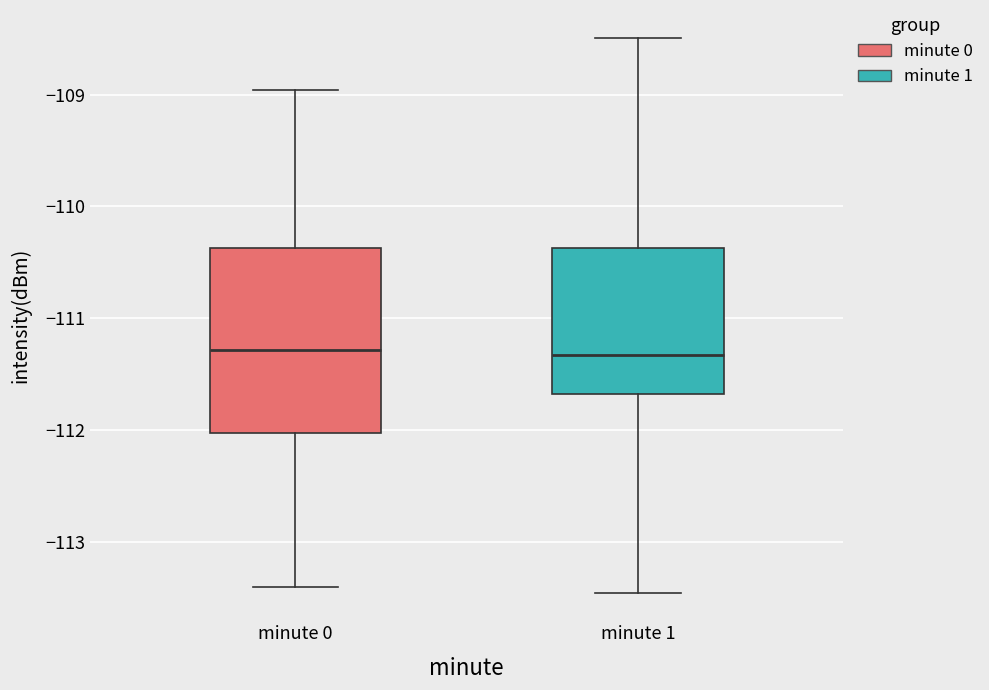

Reading left to right, read every box against the y-axis: the position of its median line, the range the box covers, and the ends of its whiskers. The values are not printed on the chart, so give them approximately, as read against the axis.

minute 0: median -111.3, box -112.0 to -110.4, whiskers -113.4 to -109.0
minute 1: median -111.3, box -111.7 to -110.4, whiskers -113.5 to -108.5